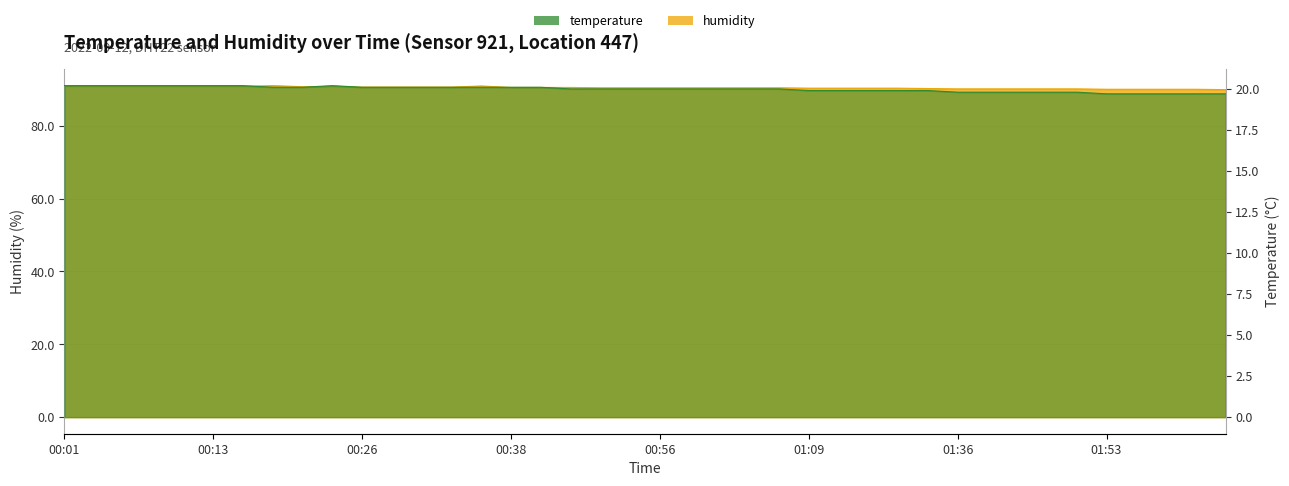

What are all the series names shown in the legend?

temperature, humidity